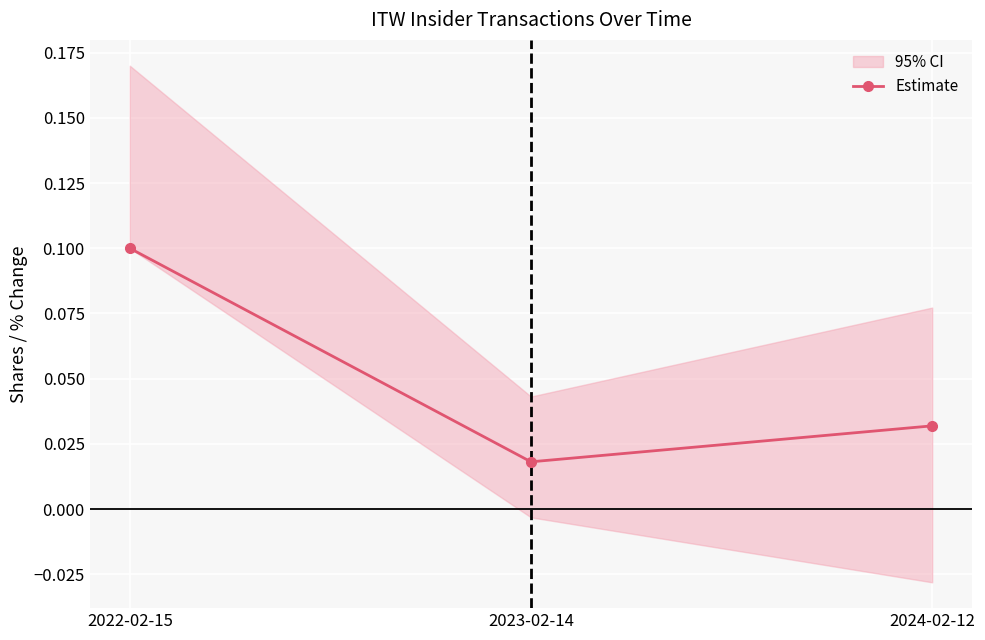

Rank the categories by value from lowest to highest.

2023-02-14, 2024-02-12, 2022-02-15